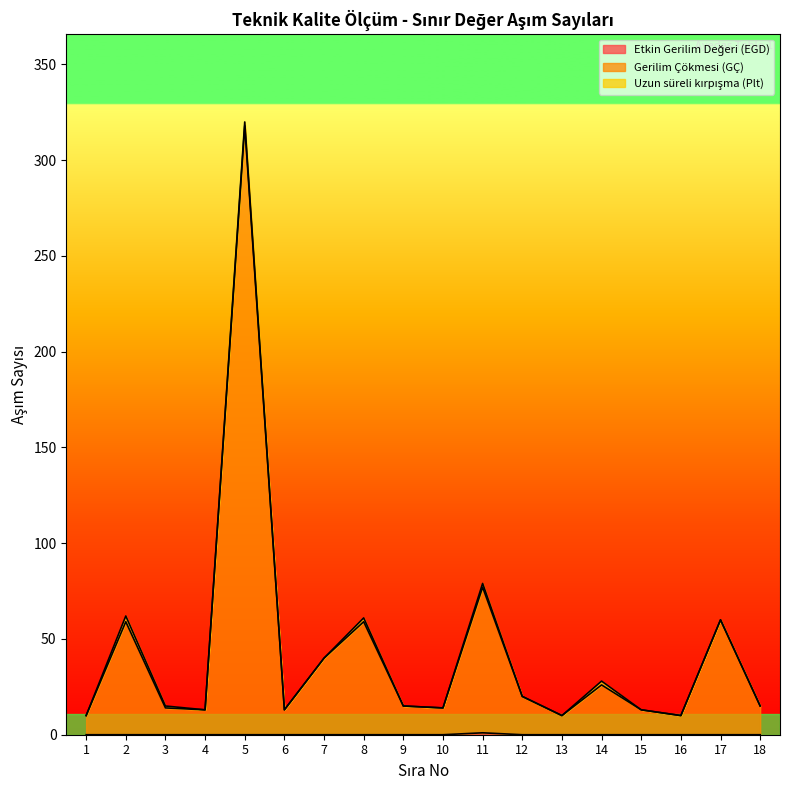

Is it true that Etkin Gerilim Değeri (EGD) equals 1 at 11?

True